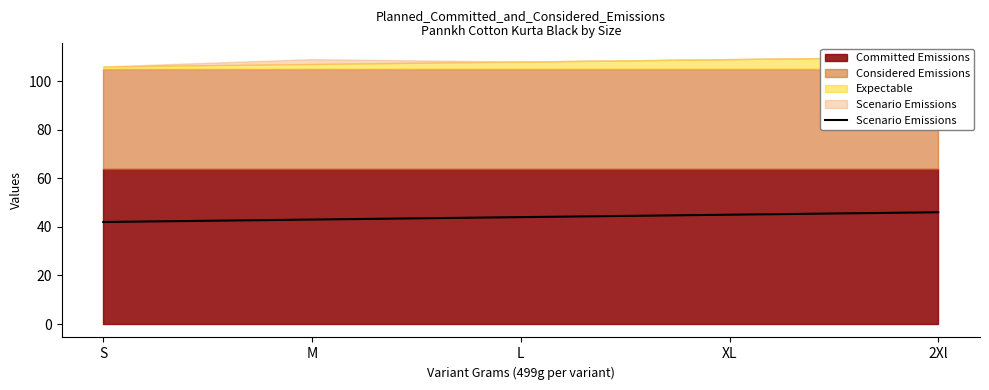

Count the number of values greater than 44.

2